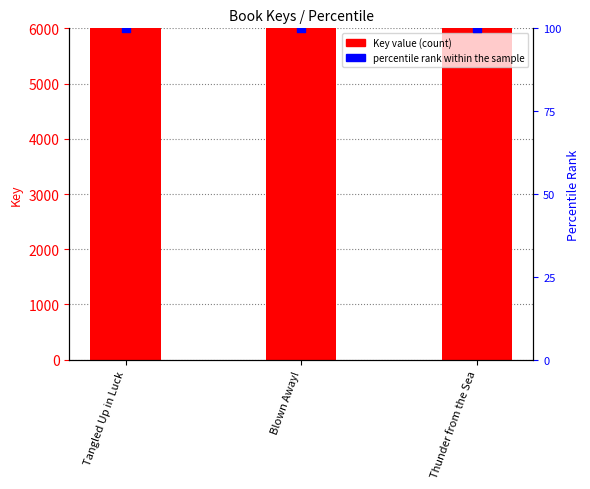

Which series reaches the maximum Y coordinate?

Key Value